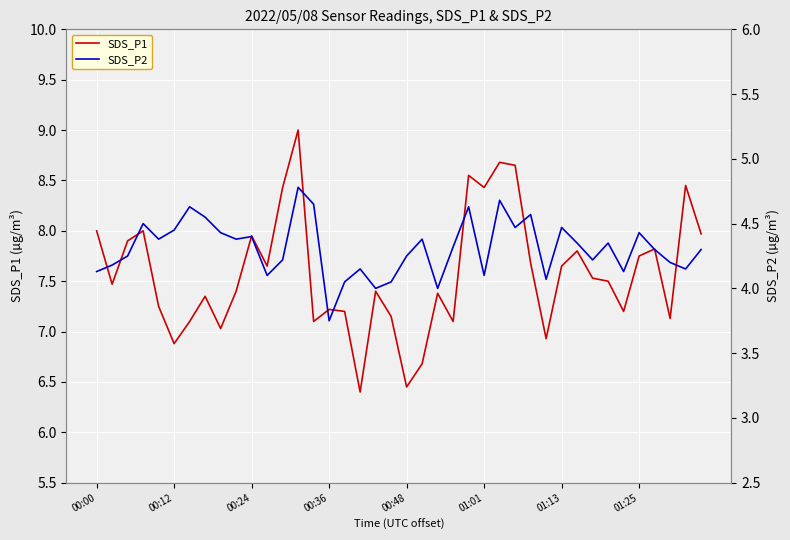

What is the smallest value displayed?

3.8